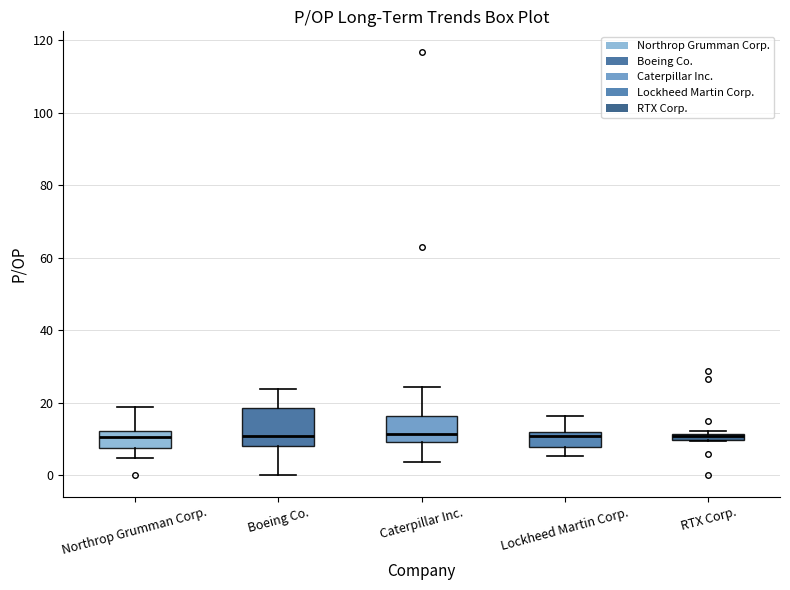

Comparing the boxes themselves (not the whiskers), which one is the tallest?

Boeing Co.